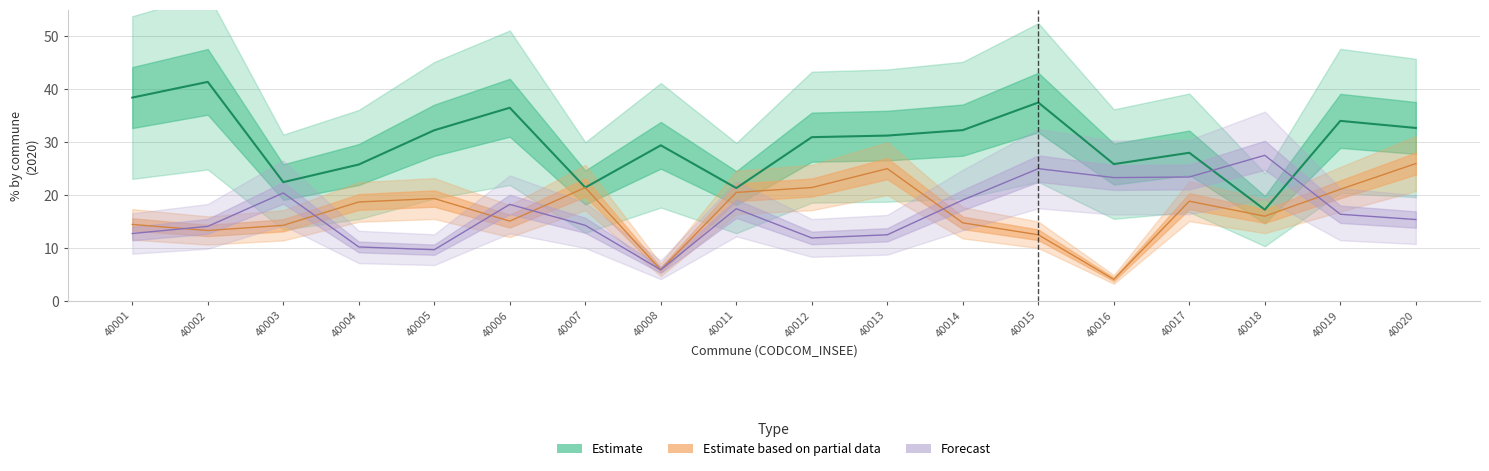

Is it true that PCT Employés 2020_R_ equals 16.0 at 40018?

True